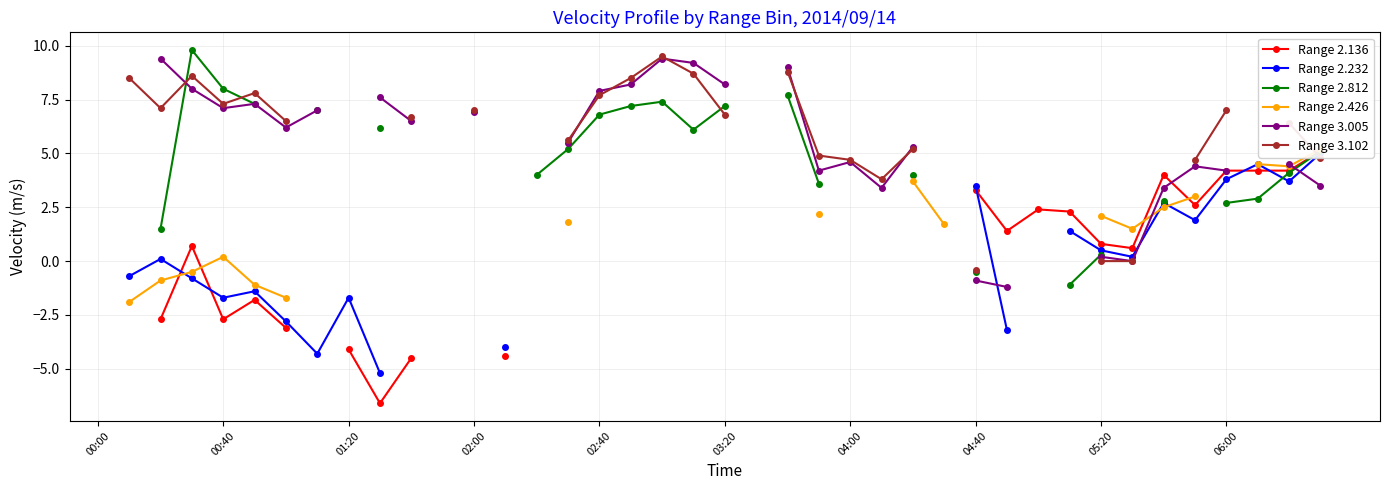

How many negative values does the Range 2.426 series have?

5